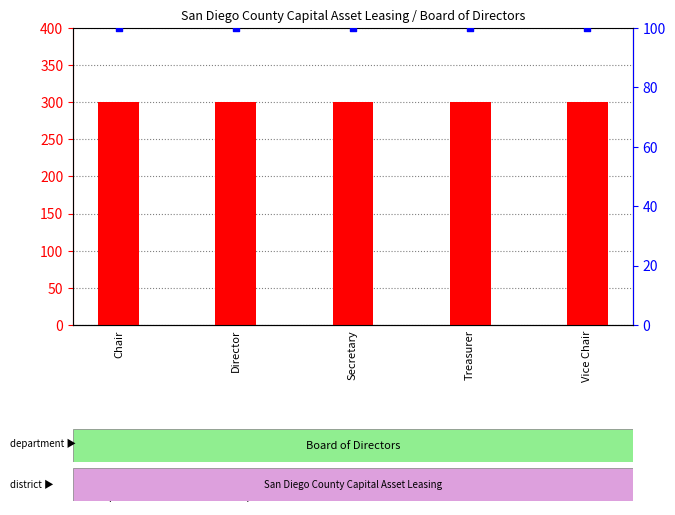

Which series has the largest Y range (max minus min)?

Total Wages